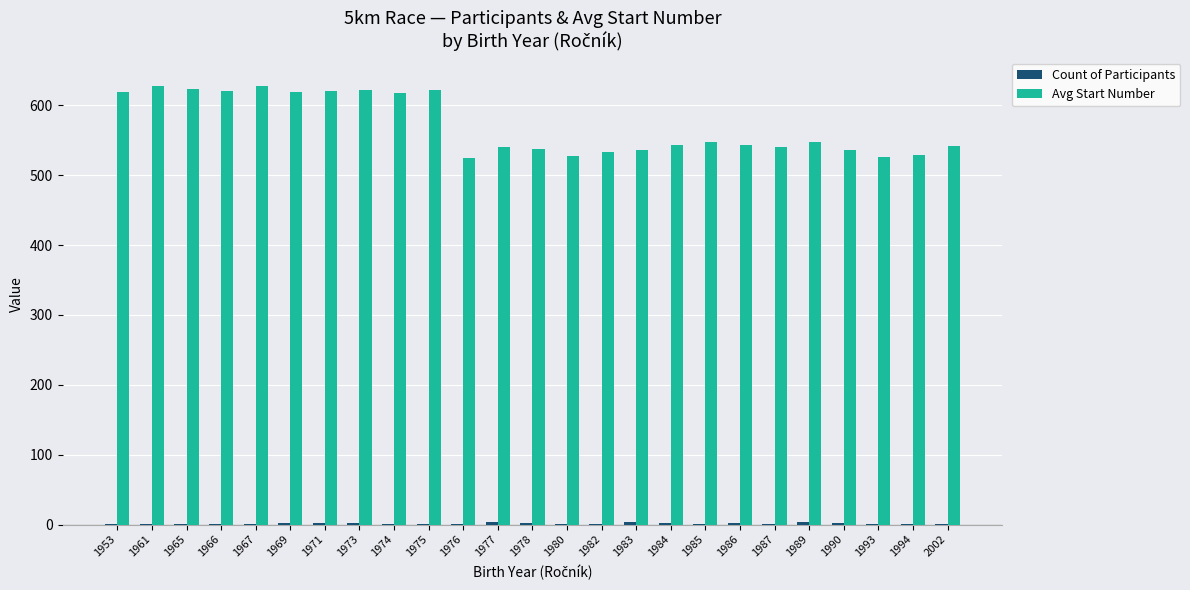

What is the sum of all Avg Start Number values?

14271